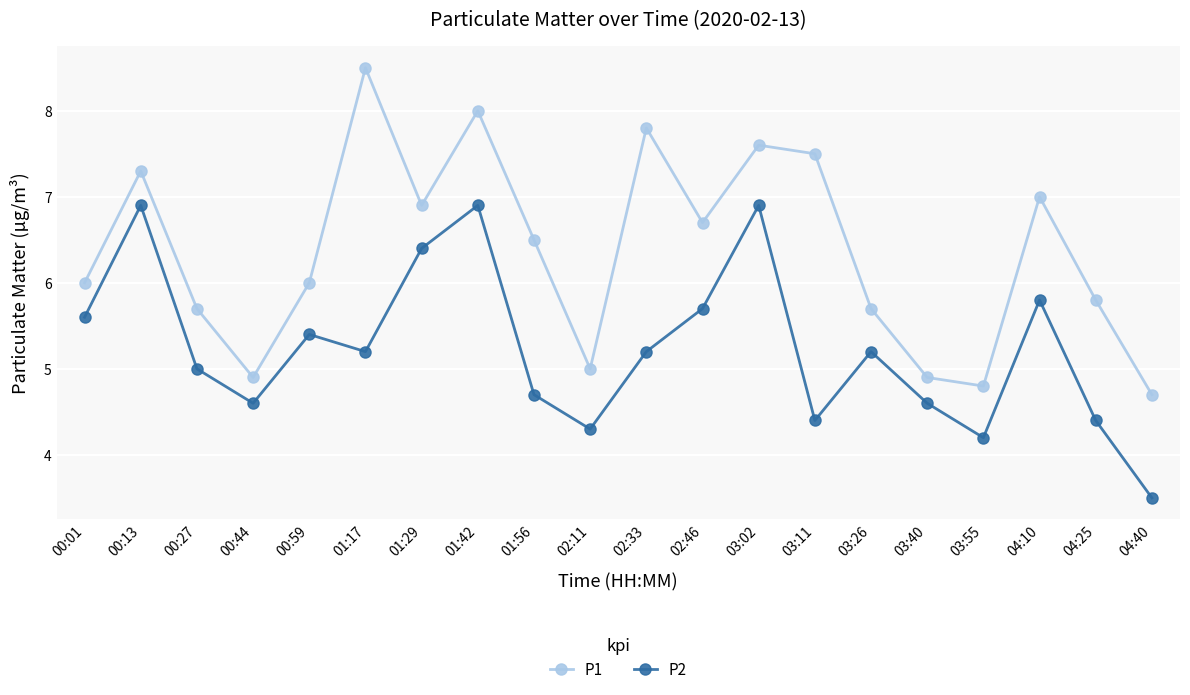

Is this an area chart (filled region under the line)?

No